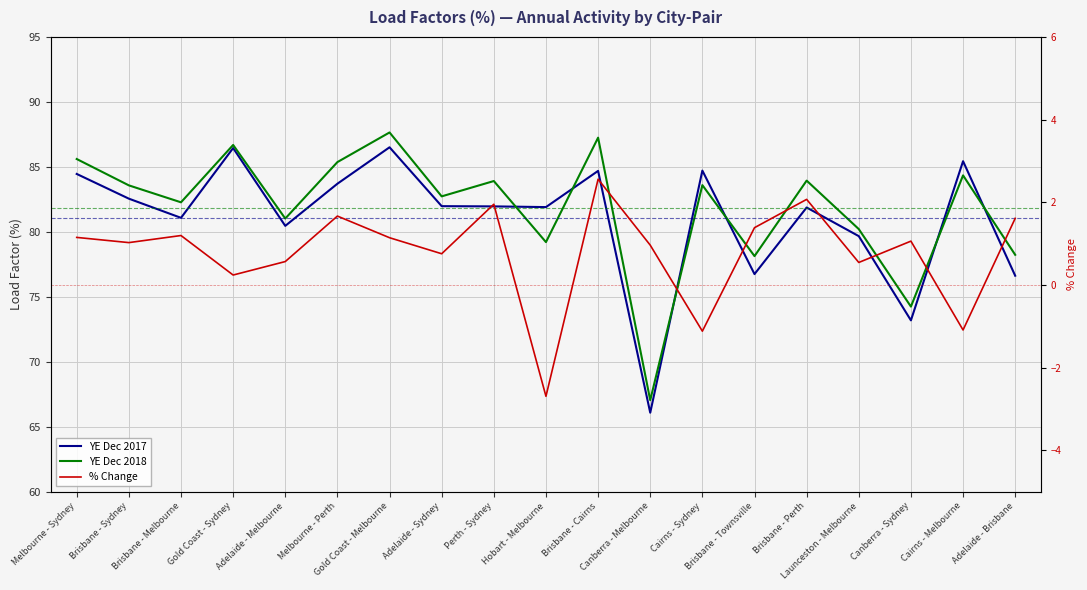

Where is the first local maximum for YE Dec 2017?

Gold Coast - Sydney